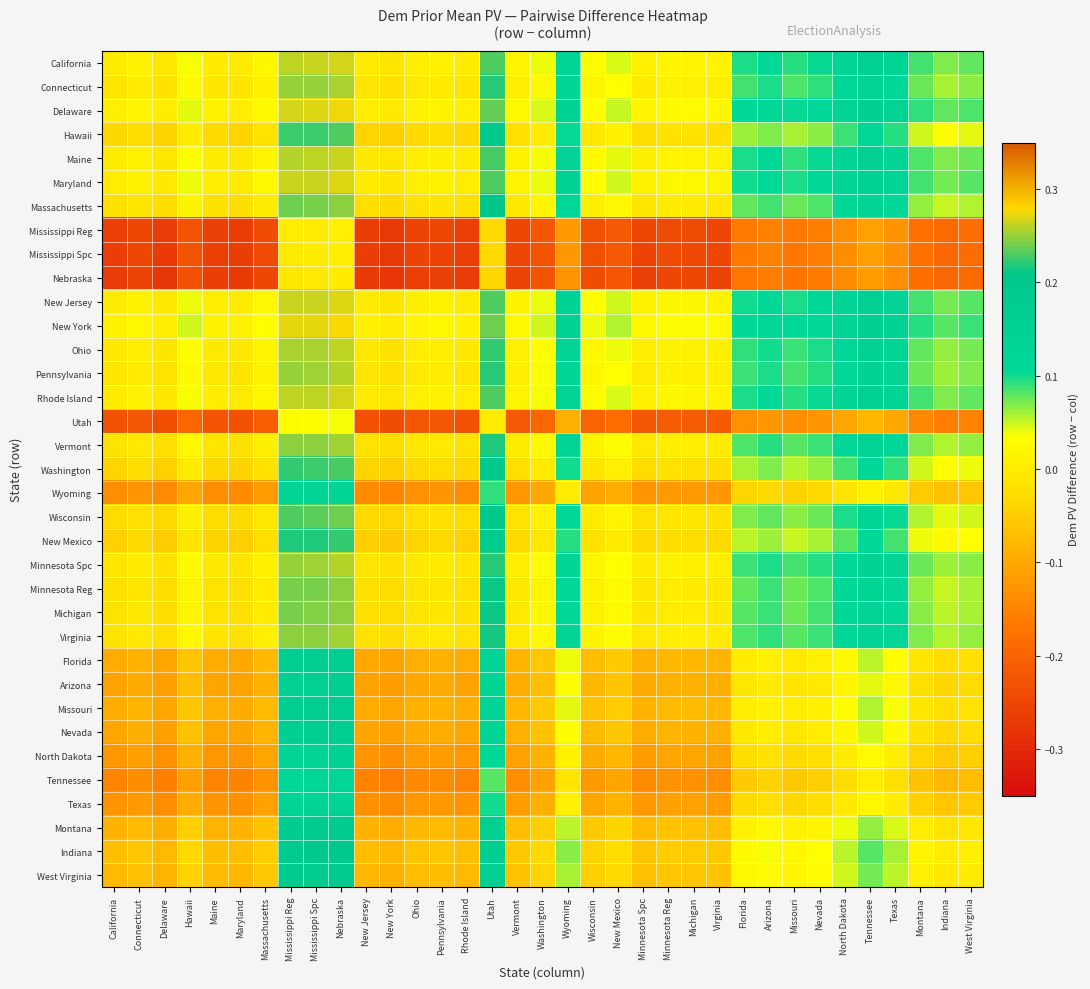

Reading left to right, list all the values displayed in this chart.

California: California=0.0	Connecticut=0.0	Delaware=-0.0	Hawaii=0.0	Maine=0.0	Maryland=-0.0	Massachusetts=0.0	Mississippi Reg=0.3	Mississippi Spc=0.3	Nebraska=0.3	New Jersey=-0.0	New York=-0.0	Ohio=0.0	Pennsylvania=0.0	Rhode Island=0.0	Utah=0.2	Vermont=0.0	Washington=0.0	Wyoming=0.1	Wisconsin=0.0	New Mexico=0.0	Minnesota Spc=0.0	Minnesota Reg=0.0	Michigan=0.0	Virginia=0.0	Florida=0.1	Arizona=0.1	Missouri=0.1	Nevada=0.1	North Dakota=0.1	Tennessee=0.2	Texas=0.1	Montana=0.1	Indiana=0.1	West Virginia=0.1
Connecticut: California=-0.0	Connecticut=0.0	Delaware=-0.0	Hawaii=0.0	Maine=-0.0	Maryland=-0.0	Massachusetts=0.0	Mississippi Reg=0.2	Mississippi Spc=0.3	Nebraska=0.3	New Jersey=-0.0	New York=-0.0	Ohio=-0.0	Pennsylvania=-0.0	Rhode Island=-0.0	Utah=0.2	Vermont=0.0	Washington=0.0	Wyoming=0.1	Wisconsin=0.0	New Mexico=0.0	Minnesota Spc=-0.0	Minnesota Reg=0.0	Michigan=0.0	Virginia=0.0	Florida=0.1	Arizona=0.1	Missouri=0.1	Nevada=0.1	North Dakota=0.1	Tennessee=0.1	Texas=0.1	Montana=0.1	Indiana=0.1	West Virginia=0.1
Delaware: California=0.0	Connecticut=0.0	Delaware=0.0	Hawaii=0.0	Maine=0.0	Maryland=0.0	Massachusetts=0.0	Mississippi Reg=0.3	Mississippi Spc=0.3	Nebraska=0.3	New Jersey=0.0	New York=-0.0	Ohio=0.0	Pennsylvania=0.0	Rhode Island=0.0	Utah=0.2	Vermont=0.0	Washington=0.0	Wyoming=0.1	Wisconsin=0.0	New Mexico=0.1	Minnesota Spc=0.0	Minnesota Reg=0.0	Michigan=0.0	Virginia=0.0	Florida=0.1	Arizona=0.1	Missouri=0.1	Nevada=0.1	North Dakota=0.1	Tennessee=0.2	Texas=0.1	Montana=0.1	Indiana=0.1	West Virginia=0.1
Hawaii: California=-0.0	Connecticut=-0.0	Delaware=-0.0	Hawaii=0.0	Maine=-0.0	Maryland=-0.0	Massachusetts=-0.0	Mississippi Reg=0.2	Mississippi Spc=0.2	Nebraska=0.2	New Jersey=-0.0	New York=-0.0	Ohio=-0.0	Pennsylvania=-0.0	Rhode Island=-0.0	Utah=0.2	Vermont=-0.0	Washington=0.0	Wyoming=0.1	Wisconsin=-0.0	New Mexico=0.0	Minnesota Spc=-0.0	Minnesota Reg=-0.0	Michigan=-0.0	Virginia=-0.0	Florida=0.1	Arizona=0.1	Missouri=0.1	Nevada=0.1	North Dakota=0.1	Tennessee=0.1	Texas=0.1	Montana=0.0	Indiana=0.0	West Virginia=0.0
Maine: California=-0.0	Connecticut=0.0	Delaware=-0.0	Hawaii=0.0	Maine=0.0	Maryland=-0.0	Massachusetts=0.0	Mississippi Reg=0.3	Mississippi Spc=0.3	Nebraska=0.3	New Jersey=-0.0	New York=-0.0	Ohio=0.0	Pennsylvania=0.0	Rhode Island=-0.0	Utah=0.2	Vermont=0.0	Washington=0.0	Wyoming=0.1	Wisconsin=0.0	New Mexico=0.0	Minnesota Spc=0.0	Minnesota Reg=0.0	Michigan=0.0	Virginia=0.0	Florida=0.1	Arizona=0.1	Missouri=0.1	Nevada=0.1	North Dakota=0.1	Tennessee=0.1	Texas=0.1	Montana=0.1	Indiana=0.1	West Virginia=0.1
Maryland: California=0.0	Connecticut=0.0	Delaware=-0.0	Hawaii=0.0	Maine=0.0	Maryland=0.0	Massachusetts=0.0	Mississippi Reg=0.3	Mississippi Spc=0.3	Nebraska=0.3	New Jersey=0.0	New York=-0.0	Ohio=0.0	Pennsylvania=0.0	Rhode Island=0.0	Utah=0.2	Vermont=0.0	Washington=0.0	Wyoming=0.1	Wisconsin=0.0	New Mexico=0.0	Minnesota Spc=0.0	Minnesota Reg=0.0	Michigan=0.0	Virginia=0.0	Florida=0.1	Arizona=0.1	Missouri=0.1	Nevada=0.1	North Dakota=0.1	Tennessee=0.2	Texas=0.1	Montana=0.1	Indiana=0.1	West Virginia=0.1
Massachusetts: California=-0.0	Connecticut=-0.0	Delaware=-0.0	Hawaii=0.0	Maine=-0.0	Maryland=-0.0	Massachusetts=0.0	Mississippi Reg=0.2	Mississippi Spc=0.2	Nebraska=0.2	New Jersey=-0.0	New York=-0.0	Ohio=-0.0	Pennsylvania=-0.0	Rhode Island=-0.0	Utah=0.2	Vermont=-0.0	Washington=0.0	Wyoming=0.1	Wisconsin=0.0	New Mexico=0.0	Minnesota Spc=-0.0	Minnesota Reg=-0.0	Michigan=-0.0	Virginia=-0.0	Florida=0.1	Arizona=0.1	Missouri=0.1	Nevada=0.1	North Dakota=0.1	Tennessee=0.1	Texas=0.1	Montana=0.1	Indiana=0.1	West Virginia=0.1
Mississippi Reg: California=-0.3	Connecticut=-0.2	Delaware=-0.3	Hawaii=-0.2	Maine=-0.3	Maryland=-0.3	Massachusetts=-0.2	Mississippi Reg=0.0	Mississippi Spc=0.0	Nebraska=0.0	New Jersey=-0.3	New York=-0.3	Ohio=-0.3	Pennsylvania=-0.3	Rhode Island=-0.3	Utah=-0.0	Vermont=-0.2	Washington=-0.2	Wyoming=-0.1	Wisconsin=-0.2	New Mexico=-0.2	Minnesota Spc=-0.3	Minnesota Reg=-0.2	Michigan=-0.2	Virginia=-0.2	Florida=-0.2	Arizona=-0.2	Missouri=-0.2	Nevada=-0.2	North Dakota=-0.1	Tennessee=-0.1	Texas=-0.1	Montana=-0.2	Indiana=-0.2	West Virginia=-0.2
Mississippi Spc: California=-0.3	Connecticut=-0.3	Delaware=-0.3	Hawaii=-0.2	Maine=-0.3	Maryland=-0.3	Massachusetts=-0.2	Mississippi Reg=-0.0	Mississippi Spc=0.0	Nebraska=0.0	New Jersey=-0.3	New York=-0.3	Ohio=-0.3	Pennsylvania=-0.3	Rhode Island=-0.3	Utah=-0.0	Vermont=-0.2	Washington=-0.2	Wyoming=-0.1	Wisconsin=-0.2	New Mexico=-0.2	Minnesota Spc=-0.3	Minnesota Reg=-0.2	Michigan=-0.2	Virginia=-0.2	Florida=-0.2	Arizona=-0.2	Missouri=-0.2	Nevada=-0.2	North Dakota=-0.1	Tennessee=-0.1	Texas=-0.1	Montana=-0.2	Indiana=-0.2	West Virginia=-0.2
Nebraska: California=-0.3	Connecticut=-0.3	Delaware=-0.3	Hawaii=-0.2	Maine=-0.3	Maryland=-0.3	Massachusetts=-0.2	Mississippi Reg=-0.0	Mississippi Spc=-0.0	Nebraska=0.0	New Jersey=-0.3	New York=-0.3	Ohio=-0.3	Pennsylvania=-0.3	Rhode Island=-0.3	Utah=-0.0	Vermont=-0.3	Washington=-0.2	Wyoming=-0.1	Wisconsin=-0.2	New Mexico=-0.2	Minnesota Spc=-0.3	Minnesota Reg=-0.2	Michigan=-0.2	Virginia=-0.3	Florida=-0.2	Arizona=-0.2	Missouri=-0.2	Nevada=-0.2	North Dakota=-0.1	Tennessee=-0.1	Texas=-0.1	Montana=-0.2	Indiana=-0.2	West Virginia=-0.2
New Jersey: California=0.0	Connecticut=0.0	Delaware=-0.0	Hawaii=0.0	Maine=0.0	Maryland=-0.0	Massachusetts=0.0	Mississippi Reg=0.3	Mississippi Spc=0.3	Nebraska=0.3	New Jersey=0.0	New York=-0.0	Ohio=0.0	Pennsylvania=0.0	Rhode Island=0.0	Utah=0.2	Vermont=0.0	Washington=0.0	Wyoming=0.1	Wisconsin=0.0	New Mexico=0.0	Minnesota Spc=0.0	Minnesota Reg=0.0	Michigan=0.0	Virginia=0.0	Florida=0.1	Arizona=0.1	Missouri=0.1	Nevada=0.1	North Dakota=0.1	Tennessee=0.2	Texas=0.1	Montana=0.1	Indiana=0.1	West Virginia=0.1
New York: California=0.0	Connecticut=0.0	Delaware=0.0	Hawaii=0.0	Maine=0.0	Maryland=0.0	Massachusetts=0.0	Mississippi Reg=0.3	Mississippi Spc=0.3	Nebraska=0.3	New Jersey=0.0	New York=0.0	Ohio=0.0	Pennsylvania=0.0	Rhode Island=0.0	Utah=0.2	Vermont=0.0	Washington=0.0	Wyoming=0.1	Wisconsin=0.0	New Mexico=0.1	Minnesota Spc=0.0	Minnesota Reg=0.0	Michigan=0.0	Virginia=0.0	Florida=0.1	Arizona=0.1	Missouri=0.1	Nevada=0.1	North Dakota=0.1	Tennessee=0.2	Texas=0.1	Montana=0.1	Indiana=0.1	West Virginia=0.1
Ohio: California=-0.0	Connecticut=0.0	Delaware=-0.0	Hawaii=0.0	Maine=-0.0	Maryland=-0.0	Massachusetts=0.0	Mississippi Reg=0.3	Mississippi Spc=0.3	Nebraska=0.3	New Jersey=-0.0	New York=-0.0	Ohio=0.0	Pennsylvania=0.0	Rhode Island=-0.0	Utah=0.2	Vermont=0.0	Washington=0.0	Wyoming=0.1	Wisconsin=0.0	New Mexico=0.0	Minnesota Spc=0.0	Minnesota Reg=0.0	Michigan=0.0	Virginia=0.0	Florida=0.1	Arizona=0.1	Missouri=0.1	Nevada=0.1	North Dakota=0.1	Tennessee=0.1	Texas=0.1	Montana=0.1	Indiana=0.1	West Virginia=0.1
Pennsylvania: California=-0.0	Connecticut=0.0	Delaware=-0.0	Hawaii=0.0	Maine=-0.0	Maryland=-0.0	Massachusetts=0.0	Mississippi Reg=0.3	Mississippi Spc=0.3	Nebraska=0.3	New Jersey=-0.0	New York=-0.0	Ohio=-0.0	Pennsylvania=0.0	Rhode Island=-0.0	Utah=0.2	Vermont=0.0	Washington=0.0	Wyoming=0.1	Wisconsin=0.0	New Mexico=0.0	Minnesota Spc=0.0	Minnesota Reg=0.0	Michigan=0.0	Virginia=0.0	Florida=0.1	Arizona=0.1	Missouri=0.1	Nevada=0.1	North Dakota=0.1	Tennessee=0.1	Texas=0.1	Montana=0.1	Indiana=0.1	West Virginia=0.1
Rhode Island: California=-0.0	Connecticut=0.0	Delaware=-0.0	Hawaii=0.0	Maine=0.0	Maryland=-0.0	Massachusetts=0.0	Mississippi Reg=0.3	Mississippi Spc=0.3	Nebraska=0.3	New Jersey=-0.0	New York=-0.0	Ohio=0.0	Pennsylvania=0.0	Rhode Island=0.0	Utah=0.2	Vermont=0.0	Washington=0.0	Wyoming=0.1	Wisconsin=0.0	New Mexico=0.0	Minnesota Spc=0.0	Minnesota Reg=0.0	Michigan=0.0	Virginia=0.0	Florida=0.1	Arizona=0.1	Missouri=0.1	Nevada=0.1	North Dakota=0.1	Tennessee=0.2	Texas=0.1	Montana=0.1	Indiana=0.1	West Virginia=0.1
Utah: California=-0.2	Connecticut=-0.2	Delaware=-0.2	Hawaii=-0.2	Maine=-0.2	Maryland=-0.2	Massachusetts=-0.2	Mississippi Reg=0.0	Mississippi Spc=0.0	Nebraska=0.0	New Jersey=-0.2	New York=-0.2	Ohio=-0.2	Pennsylvania=-0.2	Rhode Island=-0.2	Utah=0.0	Vermont=-0.2	Washington=-0.2	Wyoming=-0.1	Wisconsin=-0.2	New Mexico=-0.2	Minnesota Spc=-0.2	Minnesota Reg=-0.2	Michigan=-0.2	Virginia=-0.2	Florida=-0.1	Arizona=-0.1	Missouri=-0.1	Nevada=-0.1	North Dakota=-0.1	Tennessee=-0.1	Texas=-0.1	Montana=-0.1	Indiana=-0.2	West Virginia=-0.2
Vermont: California=-0.0	Connecticut=-0.0	Delaware=-0.0	Hawaii=0.0	Maine=-0.0	Maryland=-0.0	Massachusetts=0.0	Mississippi Reg=0.2	Mississippi Spc=0.2	Nebraska=0.3	New Jersey=-0.0	New York=-0.0	Ohio=-0.0	Pennsylvania=-0.0	Rhode Island=-0.0	Utah=0.2	Vermont=0.0	Washington=0.0	Wyoming=0.1	Wisconsin=0.0	New Mexico=0.0	Minnesota Spc=-0.0	Minnesota Reg=0.0	Michigan=0.0	Virginia=0.0	Florida=0.1	Arizona=0.1	Missouri=0.1	Nevada=0.1	North Dakota=0.1	Tennessee=0.1	Texas=0.1	Montana=0.1	Indiana=0.1	West Virginia=0.1
Washington: California=-0.0	Connecticut=-0.0	Delaware=-0.0	Hawaii=-0.0	Maine=-0.0	Maryland=-0.0	Massachusetts=-0.0	Mississippi Reg=0.2	Mississippi Spc=0.2	Nebraska=0.2	New Jersey=-0.0	New York=-0.0	Ohio=-0.0	Pennsylvania=-0.0	Rhode Island=-0.0	Utah=0.2	Vermont=-0.0	Washington=0.0	Wyoming=0.1	Wisconsin=-0.0	New Mexico=0.0	Minnesota Spc=-0.0	Minnesota Reg=-0.0	Michigan=-0.0	Virginia=-0.0	Florida=0.1	Arizona=0.1	Missouri=0.1	Nevada=0.1	North Dakota=0.1	Tennessee=0.1	Texas=0.1	Montana=0.0	Indiana=0.0	West Virginia=0.0
Wyoming: California=-0.1	Connecticut=-0.1	Delaware=-0.1	Hawaii=-0.1	Maine=-0.1	Maryland=-0.1	Massachusetts=-0.1	Mississippi Reg=0.1	Mississippi Spc=0.1	Nebraska=0.1	New Jersey=-0.1	New York=-0.1	Ohio=-0.1	Pennsylvania=-0.1	Rhode Island=-0.1	Utah=0.1	Vermont=-0.1	Washington=-0.1	Wyoming=0.0	Wisconsin=-0.1	New Mexico=-0.1	Minnesota Spc=-0.1	Minnesota Reg=-0.1	Michigan=-0.1	Virginia=-0.1	Florida=-0.0	Arizona=-0.0	Missouri=-0.0	Nevada=-0.0	North Dakota=-0.0	Tennessee=0.0	Texas=-0.0	Montana=-0.1	Indiana=-0.1	West Virginia=-0.1
Wisconsin: California=-0.0	Connecticut=-0.0	Delaware=-0.0	Hawaii=0.0	Maine=-0.0	Maryland=-0.0	Massachusetts=-0.0	Mississippi Reg=0.2	Mississippi Spc=0.2	Nebraska=0.2	New Jersey=-0.0	New York=-0.0	Ohio=-0.0	Pennsylvania=-0.0	Rhode Island=-0.0	Utah=0.2	Vermont=-0.0	Washington=0.0	Wyoming=0.1	Wisconsin=0.0	New Mexico=0.0	Minnesota Spc=-0.0	Minnesota Reg=-0.0	Michigan=-0.0	Virginia=-0.0	Florida=0.1	Arizona=0.1	Missouri=0.1	Nevada=0.1	North Dakota=0.1	Tennessee=0.1	Texas=0.1	Montana=0.1	Indiana=0.0	West Virginia=0.0
New Mexico: California=-0.0	Connecticut=-0.0	Delaware=-0.1	Hawaii=-0.0	Maine=-0.0	Maryland=-0.0	Massachusetts=-0.0	Mississippi Reg=0.2	Mississippi Spc=0.2	Nebraska=0.2	New Jersey=-0.0	New York=-0.1	Ohio=-0.0	Pennsylvania=-0.0	Rhode Island=-0.0	Utah=0.2	Vermont=-0.0	Washington=-0.0	Wyoming=0.1	Wisconsin=-0.0	New Mexico=0.0	Minnesota Spc=-0.0	Minnesota Reg=-0.0	Michigan=-0.0	Virginia=-0.0	Florida=0.1	Arizona=0.1	Missouri=0.1	Nevada=0.1	North Dakota=0.1	Tennessee=0.1	Texas=0.1	Montana=0.0	Indiana=0.0	West Virginia=0.0
Minnesota Spc: California=-0.0	Connecticut=0.0	Delaware=-0.0	Hawaii=0.0	Maine=-0.0	Maryland=-0.0	Massachusetts=0.0	Mississippi Reg=0.3	Mississippi Spc=0.3	Nebraska=0.3	New Jersey=-0.0	New York=-0.0	Ohio=-0.0	Pennsylvania=-0.0	Rhode Island=-0.0	Utah=0.2	Vermont=0.0	Washington=0.0	Wyoming=0.1	Wisconsin=0.0	New Mexico=0.0	Minnesota Spc=0.0	Minnesota Reg=0.0	Michigan=0.0	Virginia=0.0	Florida=0.1	Arizona=0.1	Missouri=0.1	Nevada=0.1	North Dakota=0.1	Tennessee=0.1	Texas=0.1	Montana=0.1	Indiana=0.1	West Virginia=0.1
Minnesota Reg: California=-0.0	Connecticut=-0.0	Delaware=-0.0	Hawaii=0.0	Maine=-0.0	Maryland=-0.0	Massachusetts=0.0	Mississippi Reg=0.2	Mississippi Spc=0.2	Nebraska=0.2	New Jersey=-0.0	New York=-0.0	Ohio=-0.0	Pennsylvania=-0.0	Rhode Island=-0.0	Utah=0.2	Vermont=-0.0	Washington=0.0	Wyoming=0.1	Wisconsin=0.0	New Mexico=0.0	Minnesota Spc=-0.0	Minnesota Reg=0.0	Michigan=-0.0	Virginia=-0.0	Florida=0.1	Arizona=0.1	Missouri=0.1	Nevada=0.1	North Dakota=0.1	Tennessee=0.1	Texas=0.1	Montana=0.1	Indiana=0.1	West Virginia=0.1
Michigan: California=-0.0	Connecticut=-0.0	Delaware=-0.0	Hawaii=0.0	Maine=-0.0	Maryland=-0.0	Massachusetts=0.0	Mississippi Reg=0.2	Mississippi Spc=0.2	Nebraska=0.2	New Jersey=-0.0	New York=-0.0	Ohio=-0.0	Pennsylvania=-0.0	Rhode Island=-0.0	Utah=0.2	Vermont=-0.0	Washington=0.0	Wyoming=0.1	Wisconsin=0.0	New Mexico=0.0	Minnesota Spc=-0.0	Minnesota Reg=0.0	Michigan=0.0	Virginia=-0.0	Florida=0.1	Arizona=0.1	Missouri=0.1	Nevada=0.1	North Dakota=0.1	Tennessee=0.1	Texas=0.1	Montana=0.1	Indiana=0.1	West Virginia=0.1
Virginia: California=-0.0	Connecticut=-0.0	Delaware=-0.0	Hawaii=0.0	Maine=-0.0	Maryland=-0.0	Massachusetts=0.0	Mississippi Reg=0.2	Mississippi Spc=0.2	Nebraska=0.3	New Jersey=-0.0	New York=-0.0	Ohio=-0.0	Pennsylvania=-0.0	Rhode Island=-0.0	Utah=0.2	Vermont=-0.0	Washington=0.0	Wyoming=0.1	Wisconsin=0.0	New Mexico=0.0	Minnesota Spc=-0.0	Minnesota Reg=0.0	Michigan=0.0	Virginia=0.0	Florida=0.1	Arizona=0.1	Missouri=0.1	Nevada=0.1	North Dakota=0.1	Tennessee=0.1	Texas=0.1	Montana=0.1	Indiana=0.1	West Virginia=0.1
Florida: California=-0.1	Connecticut=-0.1	Delaware=-0.1	Hawaii=-0.1	Maine=-0.1	Maryland=-0.1	Massachusetts=-0.1	Mississippi Reg=0.2	Mississippi Spc=0.2	Nebraska=0.2	New Jersey=-0.1	New York=-0.1	Ohio=-0.1	Pennsylvania=-0.1	Rhode Island=-0.1	Utah=0.1	Vermont=-0.1	Washington=-0.1	Wyoming=0.0	Wisconsin=-0.1	New Mexico=-0.1	Minnesota Spc=-0.1	Minnesota Reg=-0.1	Michigan=-0.1	Virginia=-0.1	Florida=0.0	Arizona=0.0	Missouri=-0.0	Nevada=0.0	North Dakota=0.0	Tennessee=0.1	Texas=0.0	Montana=-0.0	Indiana=-0.0	West Virginia=-0.0
Arizona: California=-0.1	Connecticut=-0.1	Delaware=-0.1	Hawaii=-0.1	Maine=-0.1	Maryland=-0.1	Massachusetts=-0.1	Mississippi Reg=0.2	Mississippi Spc=0.2	Nebraska=0.2	New Jersey=-0.1	New York=-0.1	Ohio=-0.1	Pennsylvania=-0.1	Rhode Island=-0.1	Utah=0.1	Vermont=-0.1	Washington=-0.1	Wyoming=0.0	Wisconsin=-0.1	New Mexico=-0.1	Minnesota Spc=-0.1	Minnesota Reg=-0.1	Michigan=-0.1	Virginia=-0.1	Florida=-0.0	Arizona=0.0	Missouri=-0.0	Nevada=-0.0	North Dakota=0.0	Tennessee=0.0	Texas=0.0	Montana=-0.0	Indiana=-0.0	West Virginia=-0.0
Missouri: California=-0.1	Connecticut=-0.1	Delaware=-0.1	Hawaii=-0.1	Maine=-0.1	Maryland=-0.1	Massachusetts=-0.1	Mississippi Reg=0.2	Mississippi Spc=0.2	Nebraska=0.2	New Jersey=-0.1	New York=-0.1	Ohio=-0.1	Pennsylvania=-0.1	Rhode Island=-0.1	Utah=0.1	Vermont=-0.1	Washington=-0.1	Wyoming=0.0	Wisconsin=-0.1	New Mexico=-0.1	Minnesota Spc=-0.1	Minnesota Reg=-0.1	Michigan=-0.1	Virginia=-0.1	Florida=0.0	Arizona=0.0	Missouri=0.0	Nevada=0.0	North Dakota=0.0	Tennessee=0.1	Texas=0.0	Montana=-0.0	Indiana=-0.0	West Virginia=-0.0
Nevada: California=-0.1	Connecticut=-0.1	Delaware=-0.1	Hawaii=-0.1	Maine=-0.1	Maryland=-0.1	Massachusetts=-0.1	Mississippi Reg=0.2	Mississippi Spc=0.2	Nebraska=0.2	New Jersey=-0.1	New York=-0.1	Ohio=-0.1	Pennsylvania=-0.1	Rhode Island=-0.1	Utah=0.1	Vermont=-0.1	Washington=-0.1	Wyoming=0.0	Wisconsin=-0.1	New Mexico=-0.1	Minnesota Spc=-0.1	Minnesota Reg=-0.1	Michigan=-0.1	Virginia=-0.1	Florida=-0.0	Arizona=0.0	Missouri=-0.0	Nevada=0.0	North Dakota=0.0	Tennessee=0.0	Texas=0.0	Montana=-0.0	Indiana=-0.0	West Virginia=-0.0
North Dakota: California=-0.1	Connecticut=-0.1	Delaware=-0.1	Hawaii=-0.1	Maine=-0.1	Maryland=-0.1	Massachusetts=-0.1	Mississippi Reg=0.1	Mississippi Spc=0.1	Nebraska=0.1	New Jersey=-0.1	New York=-0.1	Ohio=-0.1	Pennsylvania=-0.1	Rhode Island=-0.1	Utah=0.1	Vermont=-0.1	Washington=-0.1	Wyoming=0.0	Wisconsin=-0.1	New Mexico=-0.1	Minnesota Spc=-0.1	Minnesota Reg=-0.1	Michigan=-0.1	Virginia=-0.1	Florida=-0.0	Arizona=-0.0	Missouri=-0.0	Nevada=-0.0	North Dakota=0.0	Tennessee=0.0	Texas=0.0	Montana=-0.0	Indiana=-0.1	West Virginia=-0.0
Tennessee: California=-0.2	Connecticut=-0.1	Delaware=-0.2	Hawaii=-0.1	Maine=-0.1	Maryland=-0.2	Massachusetts=-0.1	Mississippi Reg=0.1	Mississippi Spc=0.1	Nebraska=0.1	New Jersey=-0.2	New York=-0.2	Ohio=-0.1	Pennsylvania=-0.1	Rhode Island=-0.2	Utah=0.1	Vermont=-0.1	Washington=-0.1	Wyoming=-0.0	Wisconsin=-0.1	New Mexico=-0.1	Minnesota Spc=-0.1	Minnesota Reg=-0.1	Michigan=-0.1	Virginia=-0.1	Florida=-0.1	Arizona=-0.0	Missouri=-0.1	Nevada=-0.0	North Dakota=-0.0	Tennessee=0.0	Texas=-0.0	Montana=-0.1	Indiana=-0.1	West Virginia=-0.1
Texas: California=-0.1	Connecticut=-0.1	Delaware=-0.1	Hawaii=-0.1	Maine=-0.1	Maryland=-0.1	Massachusetts=-0.1	Mississippi Reg=0.1	Mississippi Spc=0.1	Nebraska=0.1	New Jersey=-0.1	New York=-0.1	Ohio=-0.1	Pennsylvania=-0.1	Rhode Island=-0.1	Utah=0.1	Vermont=-0.1	Washington=-0.1	Wyoming=0.0	Wisconsin=-0.1	New Mexico=-0.1	Minnesota Spc=-0.1	Minnesota Reg=-0.1	Michigan=-0.1	Virginia=-0.1	Florida=-0.0	Arizona=-0.0	Missouri=-0.0	Nevada=-0.0	North Dakota=-0.0	Tennessee=0.0	Texas=0.0	Montana=-0.0	Indiana=-0.1	West Virginia=-0.1
Montana: California=-0.1	Connecticut=-0.1	Delaware=-0.1	Hawaii=-0.0	Maine=-0.1	Maryland=-0.1	Massachusetts=-0.1	Mississippi Reg=0.2	Mississippi Spc=0.2	Nebraska=0.2	New Jersey=-0.1	New York=-0.1	Ohio=-0.1	Pennsylvania=-0.1	Rhode Island=-0.1	Utah=0.1	Vermont=-0.1	Washington=-0.0	Wyoming=0.1	Wisconsin=-0.1	New Mexico=-0.0	Minnesota Spc=-0.1	Minnesota Reg=-0.1	Michigan=-0.1	Virginia=-0.1	Florida=0.0	Arizona=0.0	Missouri=0.0	Nevada=0.0	North Dakota=0.0	Tennessee=0.1	Texas=0.0	Montana=0.0	Indiana=-0.0	West Virginia=-0.0
Indiana: California=-0.1	Connecticut=-0.1	Delaware=-0.1	Hawaii=-0.0	Maine=-0.1	Maryland=-0.1	Massachusetts=-0.1	Mississippi Reg=0.2	Mississippi Spc=0.2	Nebraska=0.2	New Jersey=-0.1	New York=-0.1	Ohio=-0.1	Pennsylvania=-0.1	Rhode Island=-0.1	Utah=0.2	Vermont=-0.1	Washington=-0.0	Wyoming=0.1	Wisconsin=-0.0	New Mexico=-0.0	Minnesota Spc=-0.1	Minnesota Reg=-0.1	Michigan=-0.1	Virginia=-0.1	Florida=0.0	Arizona=0.0	Missouri=0.0	Nevada=0.0	North Dakota=0.1	Tennessee=0.1	Texas=0.1	Montana=0.0	Indiana=0.0	West Virginia=0.0
West Virginia: California=-0.1	Connecticut=-0.1	Delaware=-0.1	Hawaii=-0.0	Maine=-0.1	Maryland=-0.1	Massachusetts=-0.1	Mississippi Reg=0.2	Mississippi Spc=0.2	Nebraska=0.2	New Jersey=-0.1	New York=-0.1	Ohio=-0.1	Pennsylvania=-0.1	Rhode Island=-0.1	Utah=0.2	Vermont=-0.1	Washington=-0.0	Wyoming=0.1	Wisconsin=-0.0	New Mexico=-0.0	Minnesota Spc=-0.1	Minnesota Reg=-0.1	Michigan=-0.1	Virginia=-0.1	Florida=0.0	Arizona=0.0	Missouri=0.0	Nevada=0.0	North Dakota=0.0	Tennessee=0.1	Texas=0.1	Montana=0.0	Indiana=-0.0	West Virginia=0.0